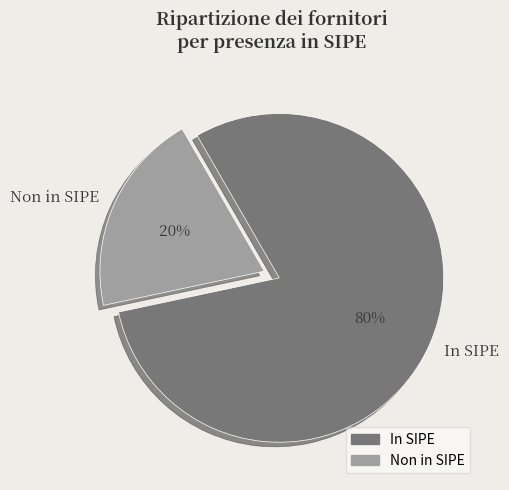

To the nearest percent, what is the difference between the largest and smallest slice percentages?

60%